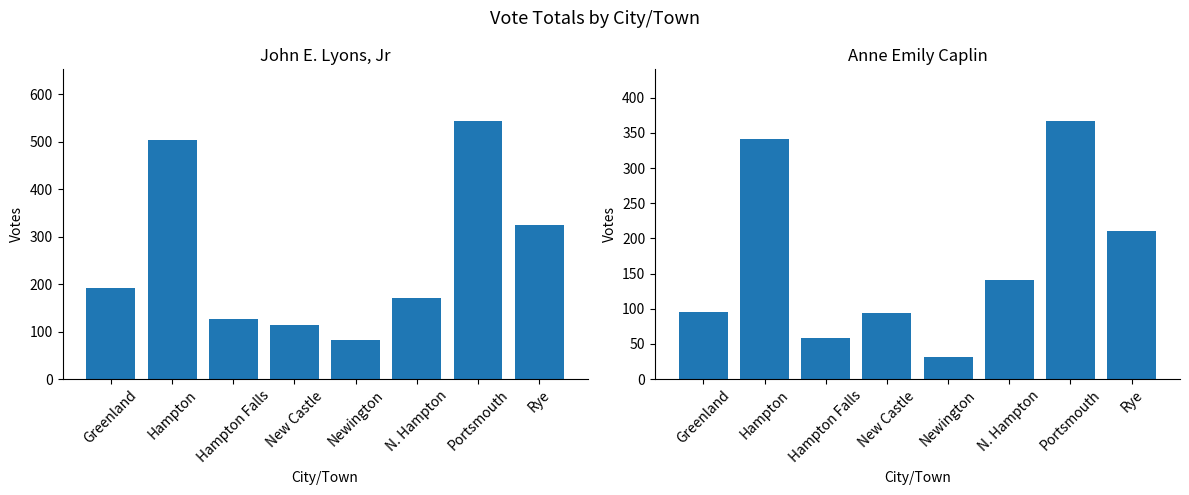

What position from the right is Newington?

4